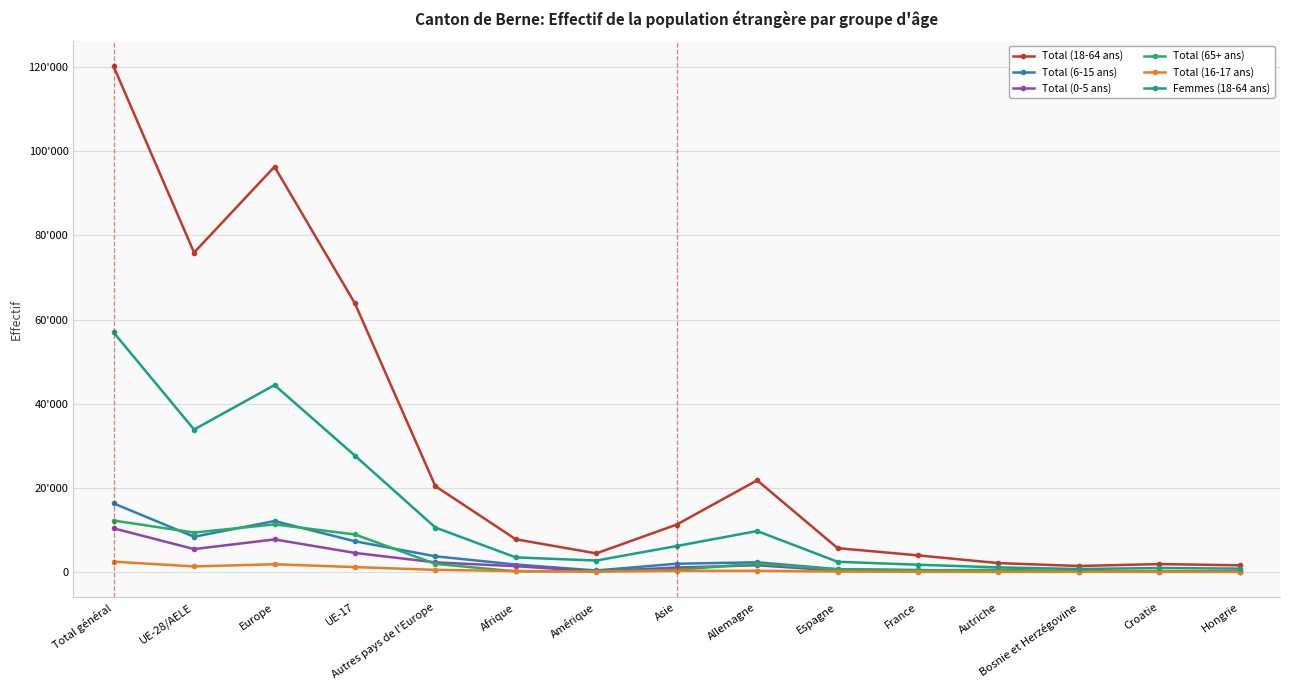

Read the Total (65+ ans) value at Afrique, to the nearest 50.

150